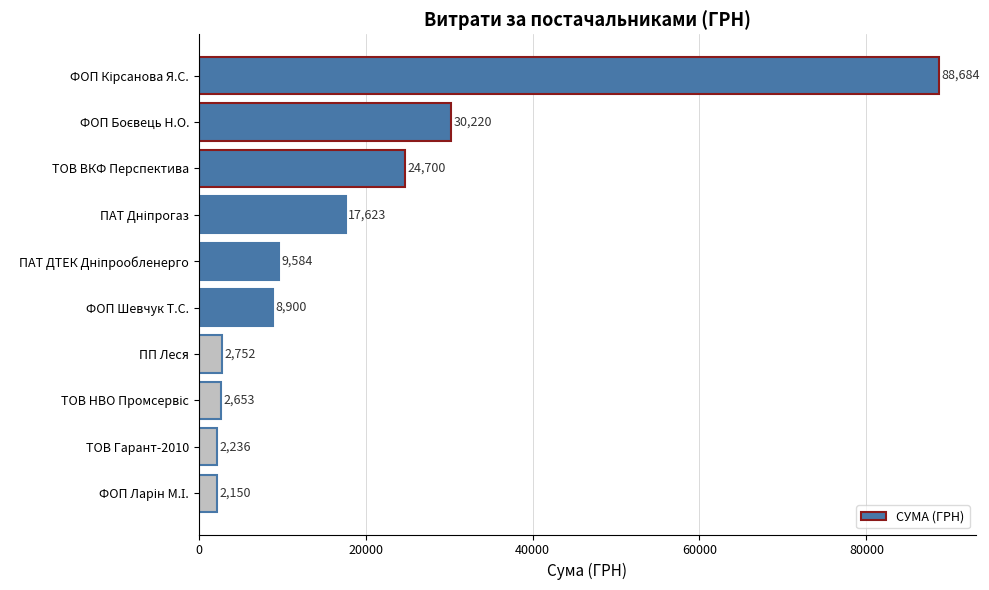

The chart shows a value of 24700.0 at ТОВ ВКФ Перспектива. True or false?

True